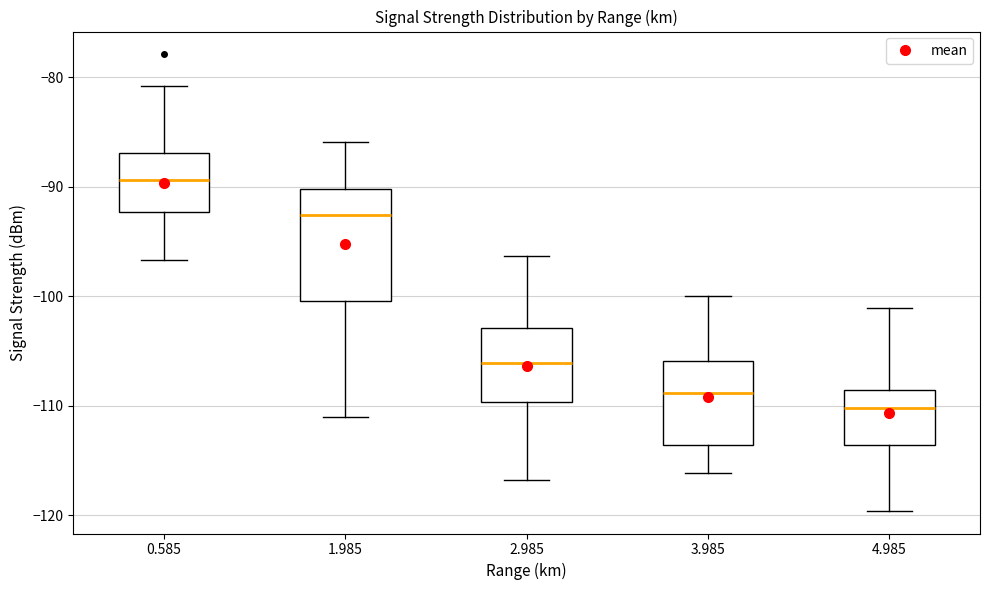

Where does the lower whisker of the box at x = 4.985 end on the y-axis? The values are not printed on the chart, so give them approximately, as read against the axis.

-120